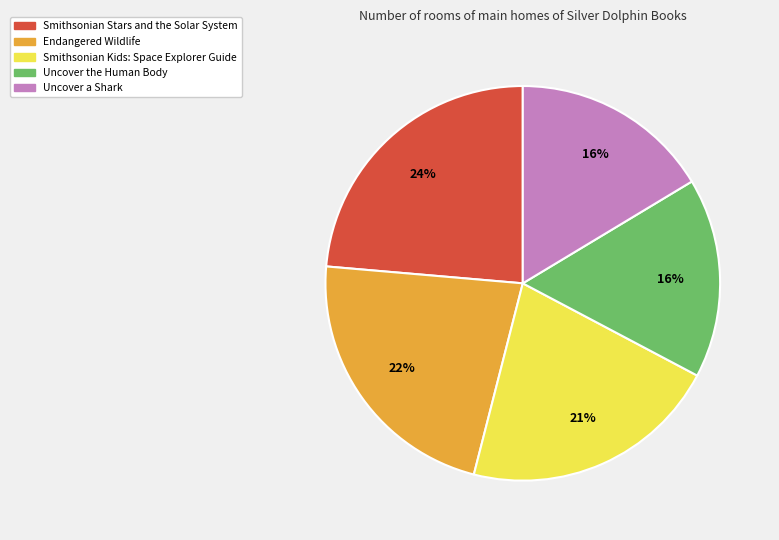

To the nearest percent, what is the average slice percentage?

20%